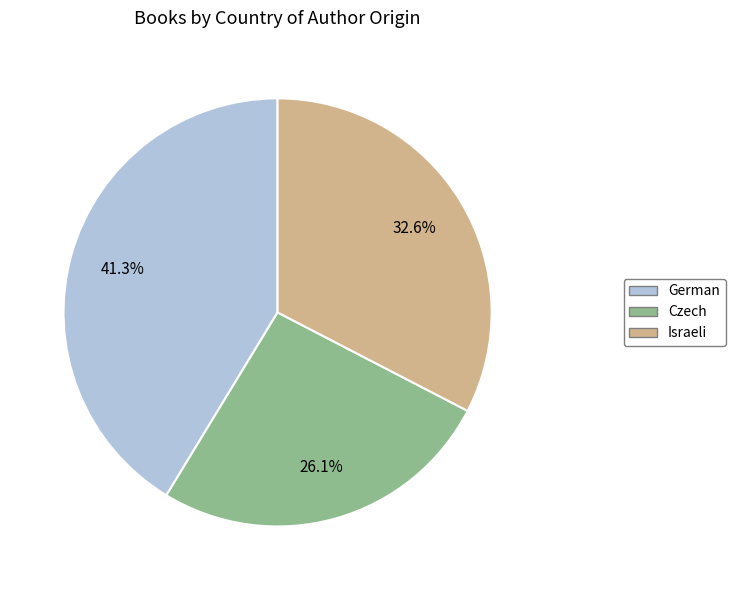

Which slice is the largest?

German